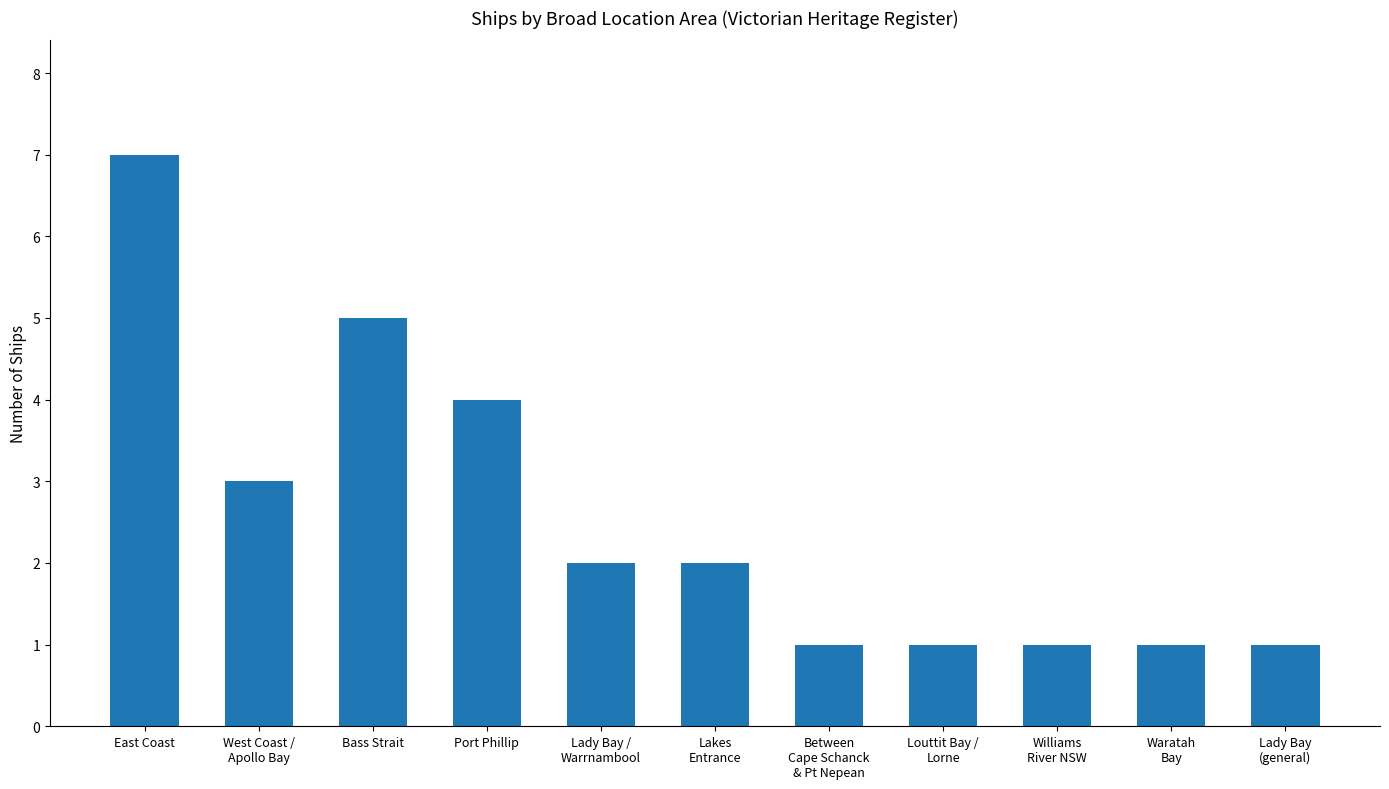

At which label does the data first exceed 2?

East Coast